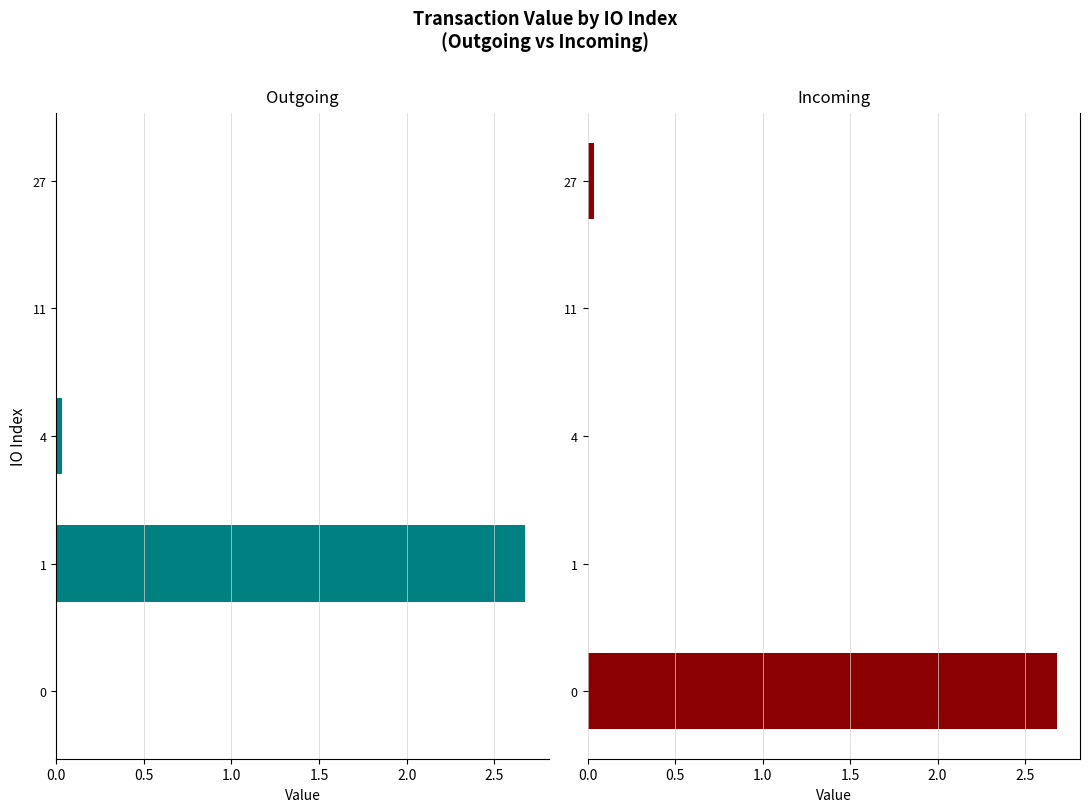

Reading left to right, extract all data points from this chart.

Outgoing: 0.0	2.7	0.0	0.0	0.0
Incoming: 2.7	0.0	0.0	0.0	0.0